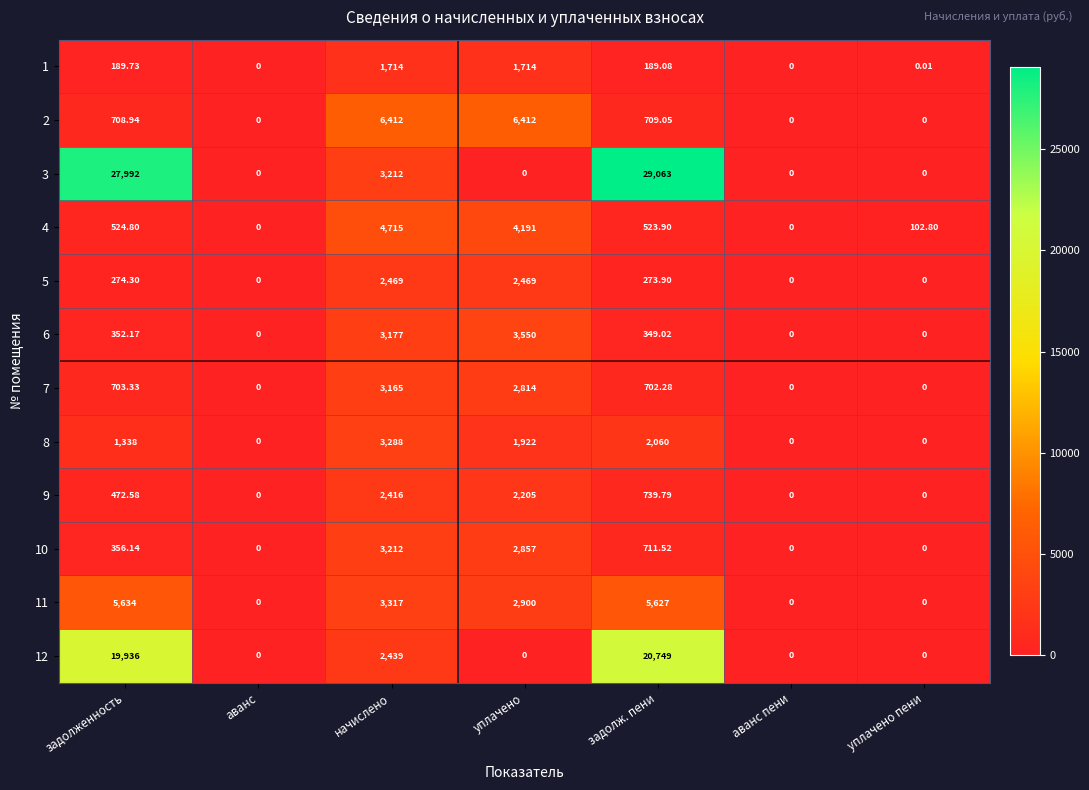

Which category has the highest value in the 7 series?

начислено